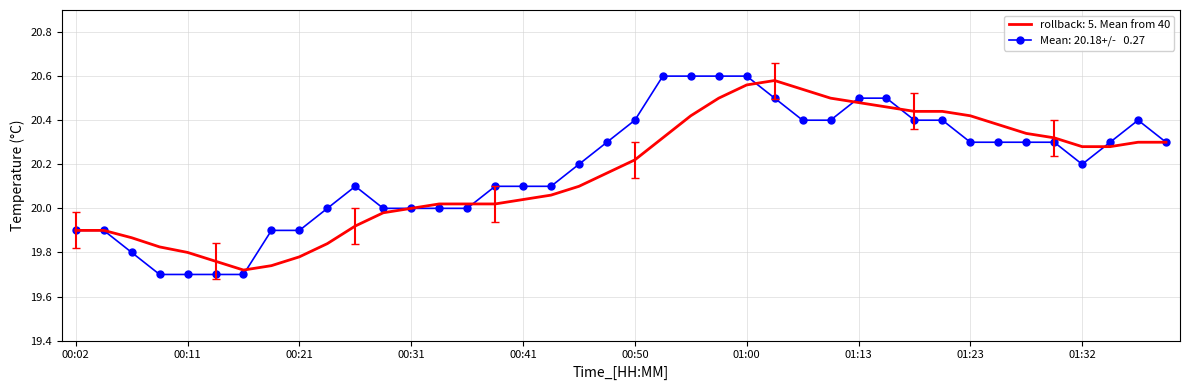

Which label corresponds to the smallest value in the chart?

00:09